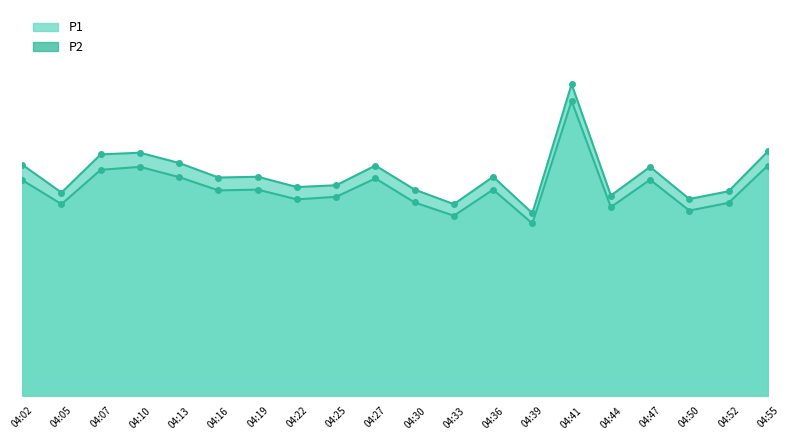

What is the lowest value of the P2_line series?

13.4